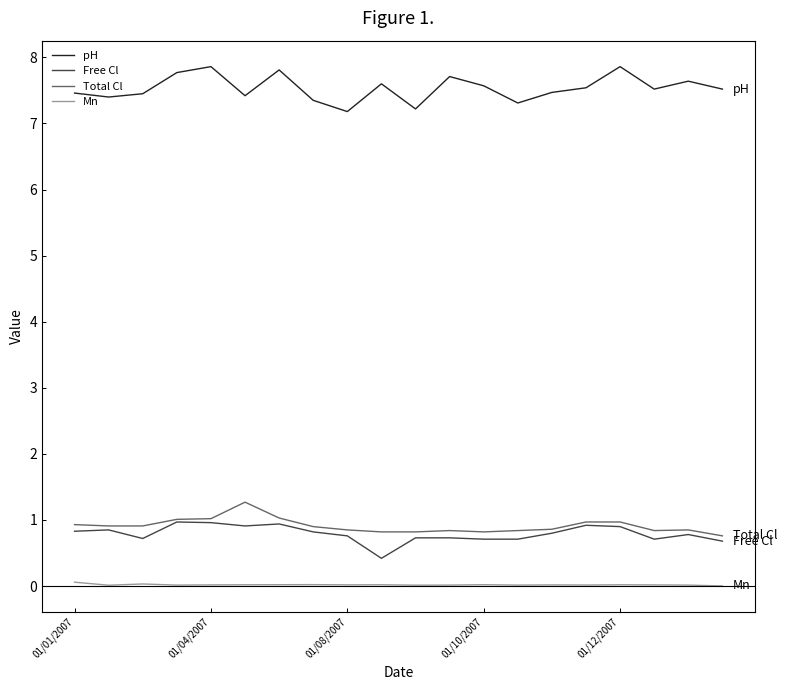

True or false: pH and Free Cl intersect in this chart.

False